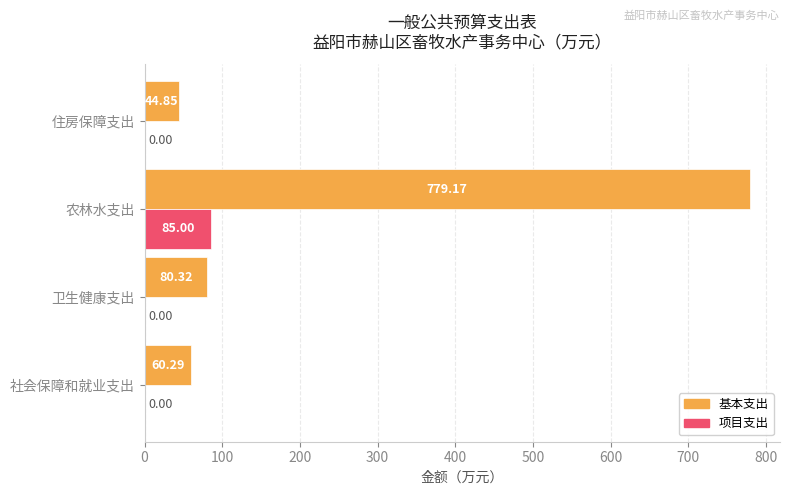

How many series are shown in this chart?

2